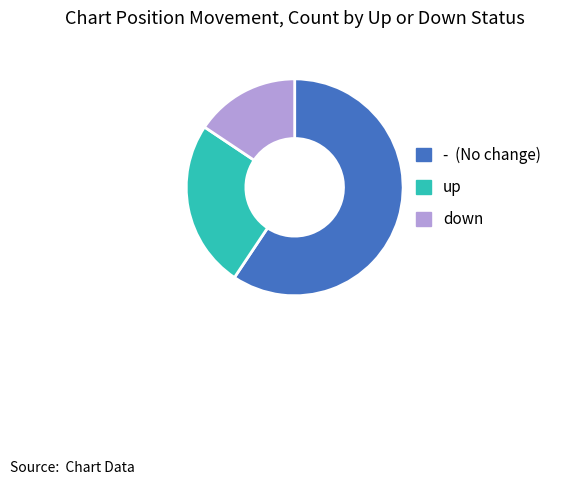

What is the largest slice in the pie chart?

-